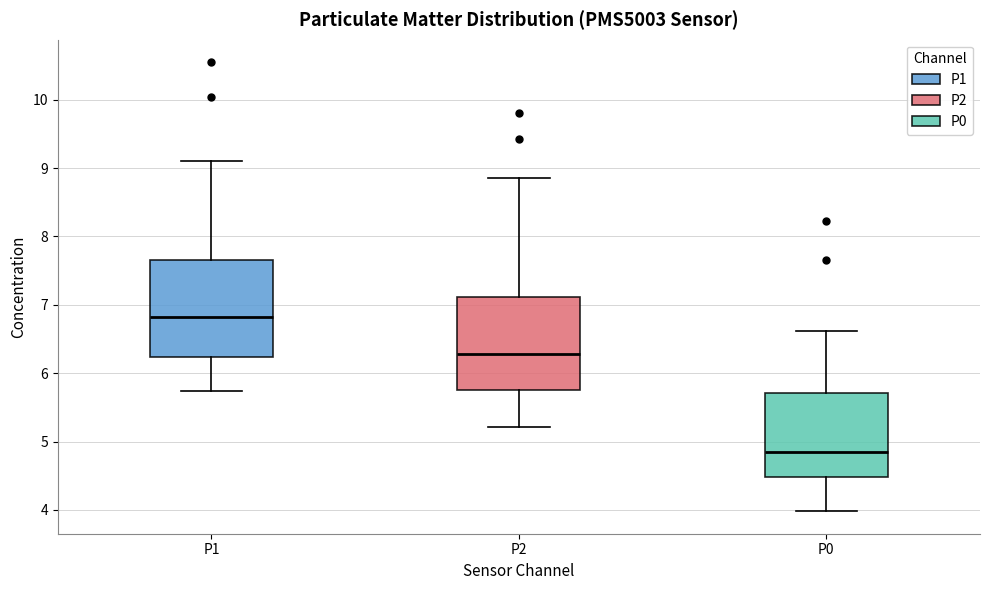

Reading left to right, read every box against the y-axis: the position of its median line, the range the box covers, and the ends of its whiskers. The values are not printed on the chart, so give them approximately, as read against the axis.

P1: median 6.8, box 6.2 to 7.7, whiskers 5.7 to 9.1
P2: median 6.3, box 5.8 to 7.1, whiskers 5.2 to 8.9
P0: median 4.9, box 4.5 to 5.7, whiskers 4.0 to 6.6